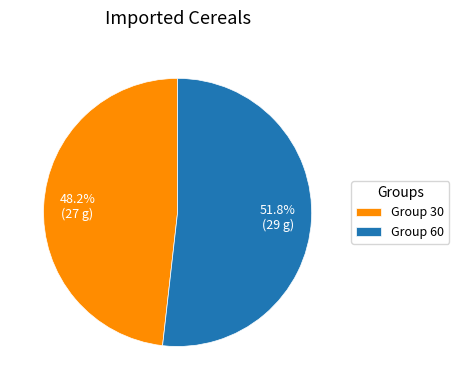

Between Group 30 and Group 60, which is larger?

Group 60